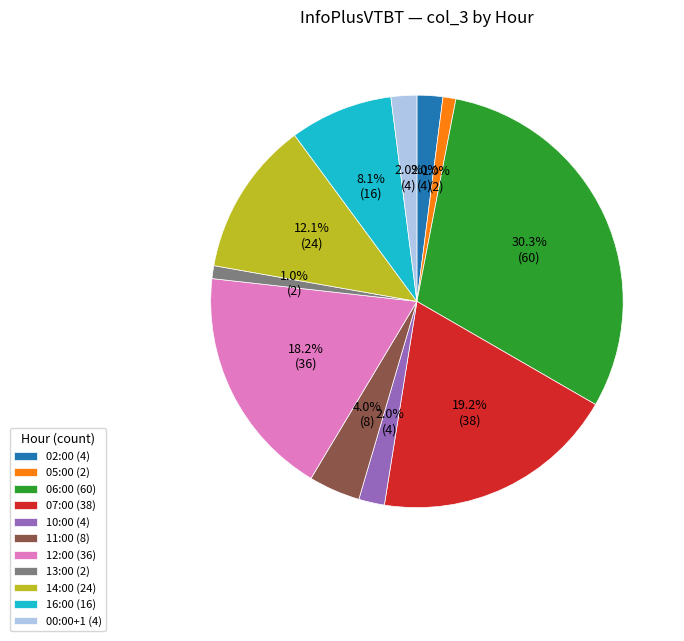

Approximately how many times larger is the value at 14:00 compared to 11:00?

3.0